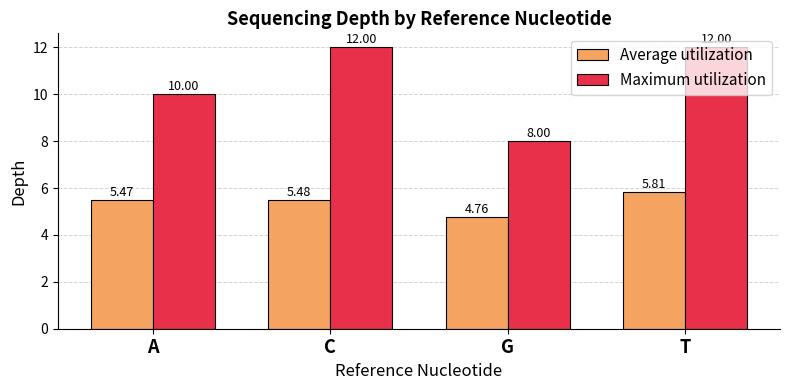

The Maximum utilization series shows 8.0 at G. True or false?

True